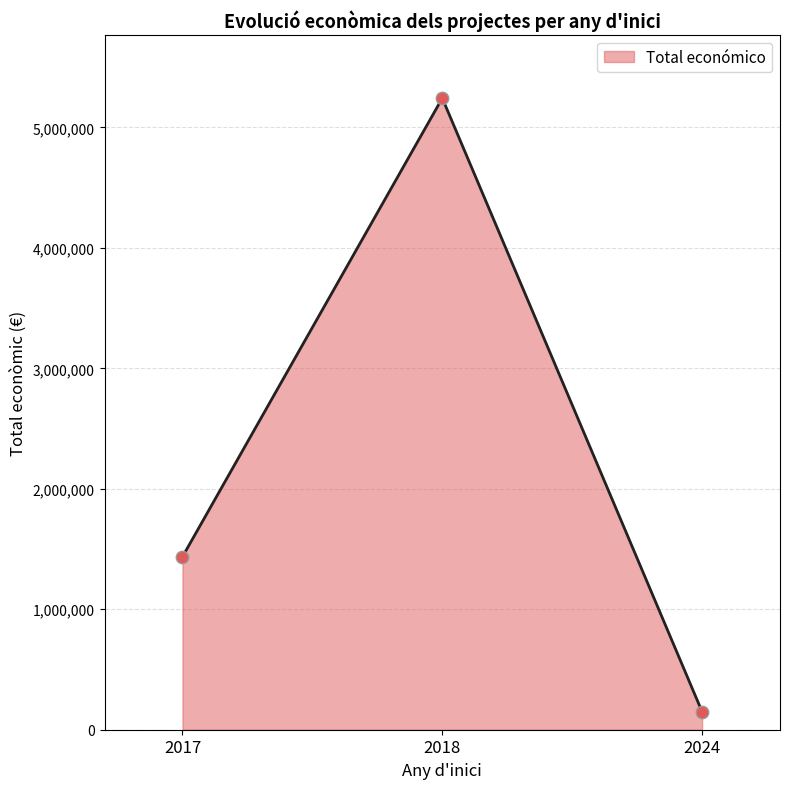

Between 2018 and 2024, which is larger?

2018